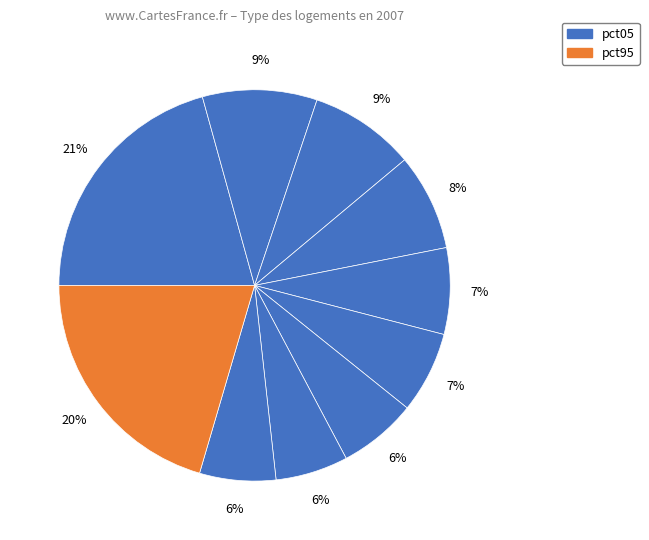

To the nearest percent, what is the average slice percentage?

10%